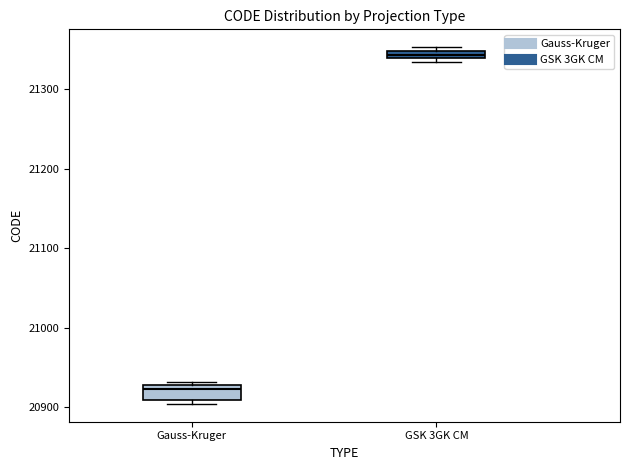

Which box's median line is the highest?

GSK 3GK CM